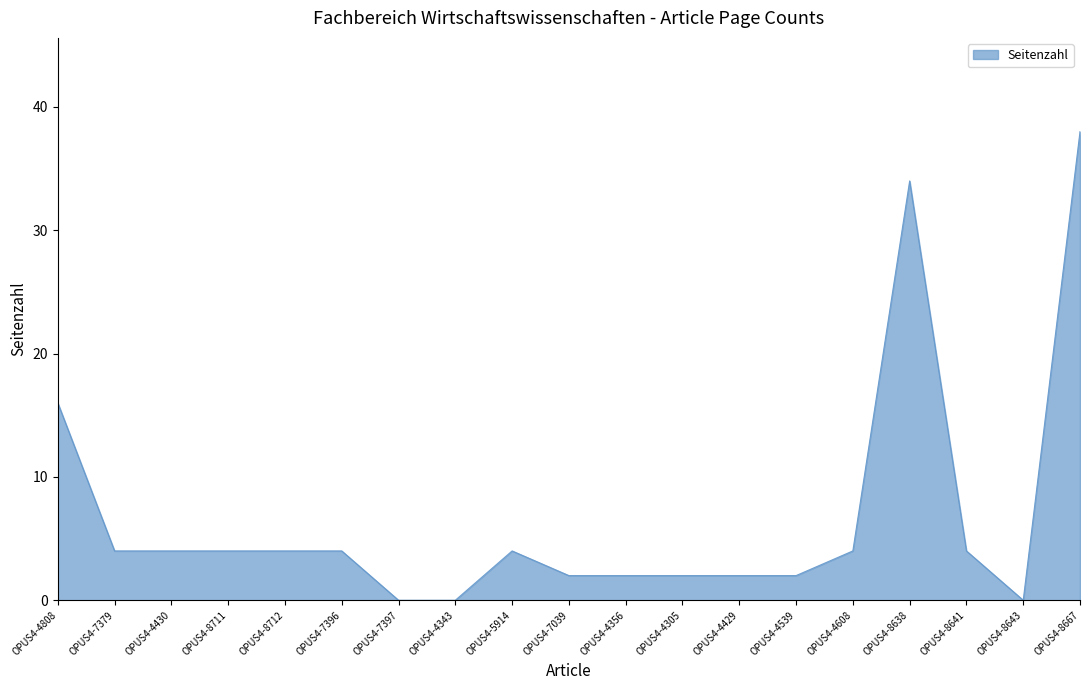

At which category does the chart reach its peak across all series?

OPUS4-8667